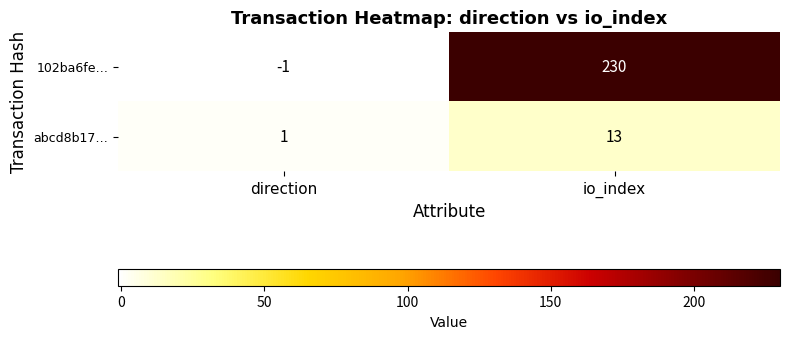

At which category is the sum across all series the highest?

io_index